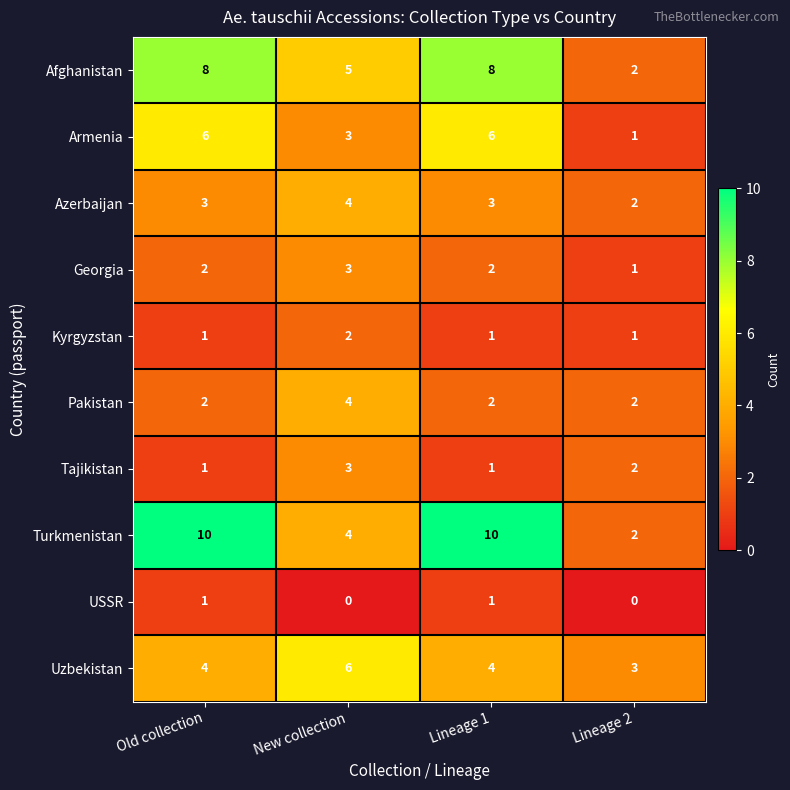

How many distinct data groups are displayed?

10